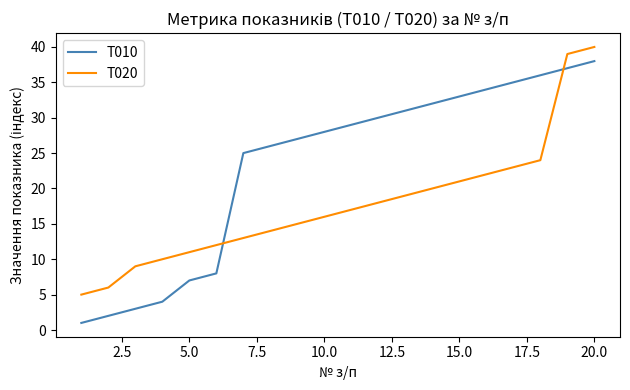

Which series has the largest range (max minus min)?

T010